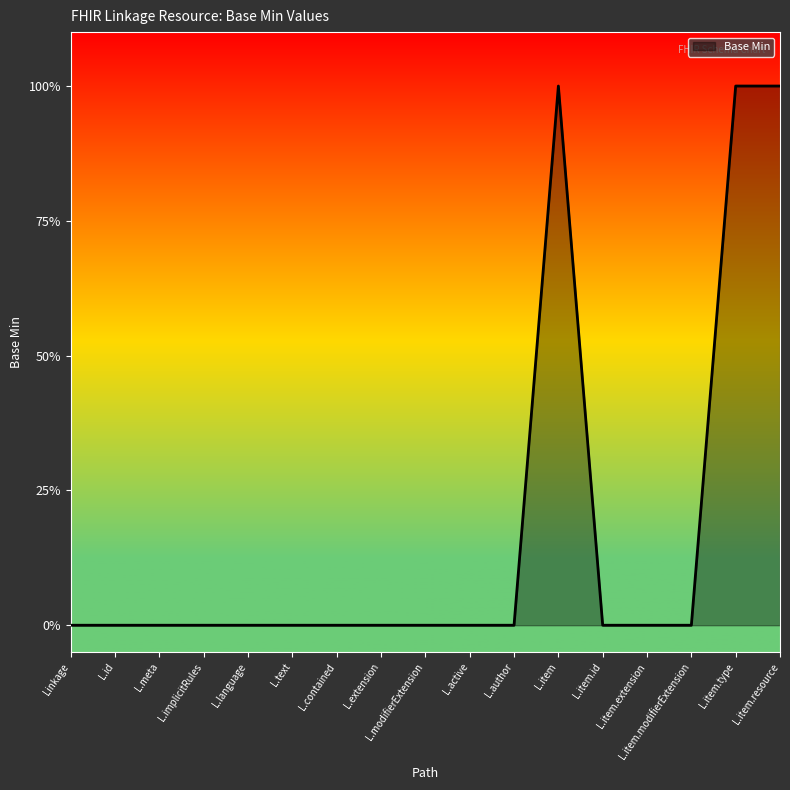

Reading left to right, extract all data points from this chart.

0	0	0	0	0	0	0	0	0	0	0	1	0	0	0	1	1